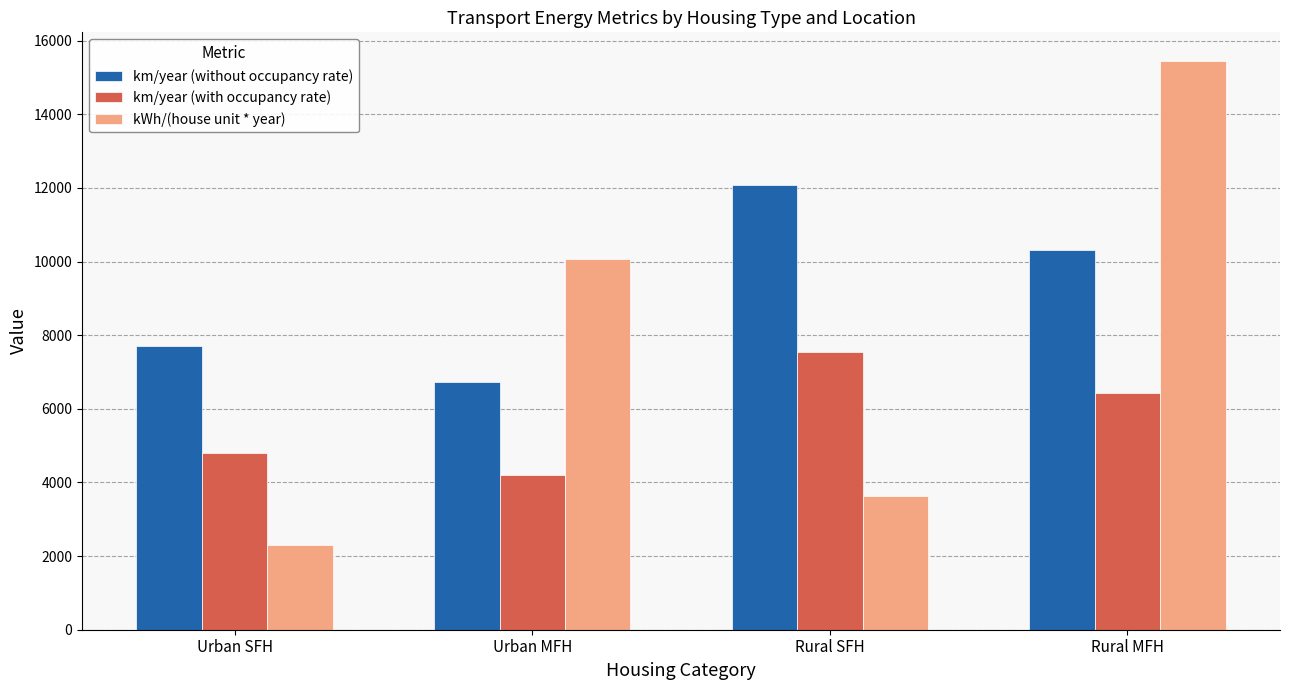

What is the approximate value of kWh/(house unit * year) at Urban SFH?

2310.2